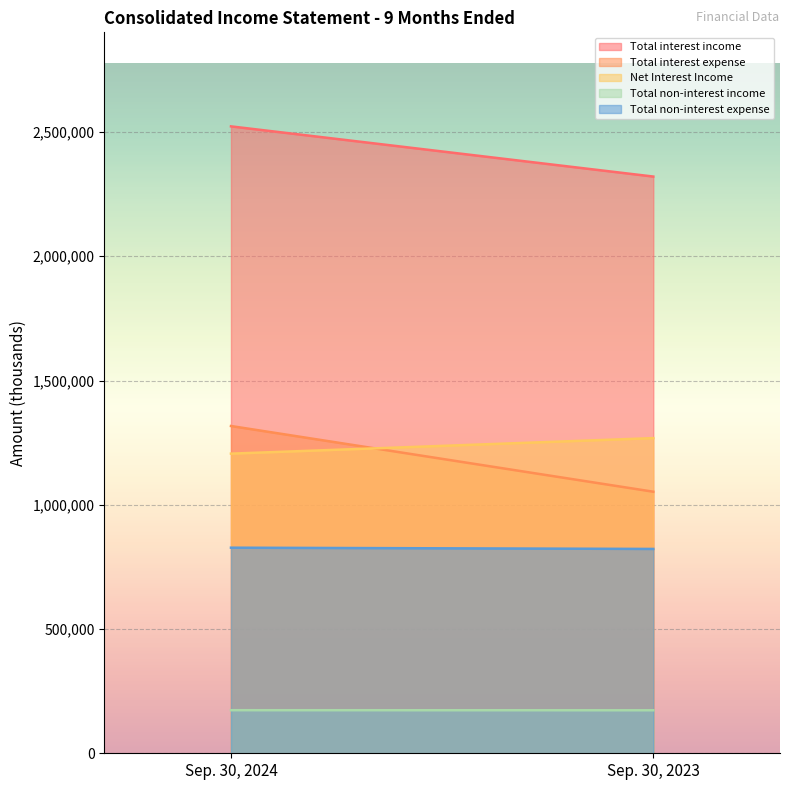

Rank the categories by Total non-interest income value from highest to lowest.

Sep. 30, 2024, Sep. 30, 2023